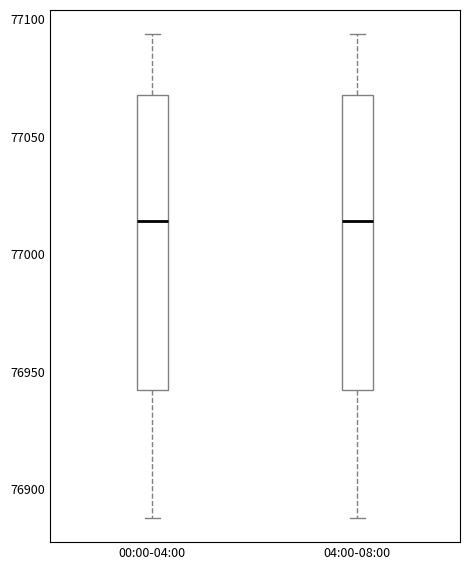

Reading left to right, transcribe this box plot: for each box, give where its median line is, the range the box spans, and where its two whiskers end, as read against the y-axis. The values are not printed on the chart, so give them approximately, as read against the axis.

00:00-04:00: median 77015, box 76940 to 77070, whiskers 76890 to 77095
04:00-08:00: median 77015, box 76940 to 77070, whiskers 76890 to 77095